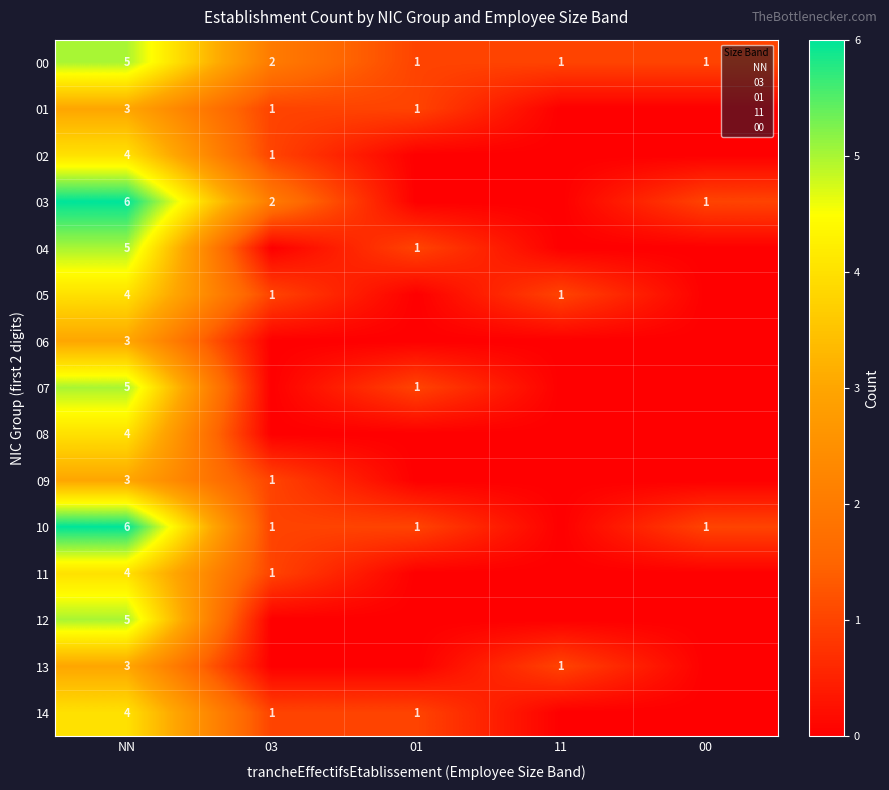

What is the difference between the highest and lowest values at 03?

2